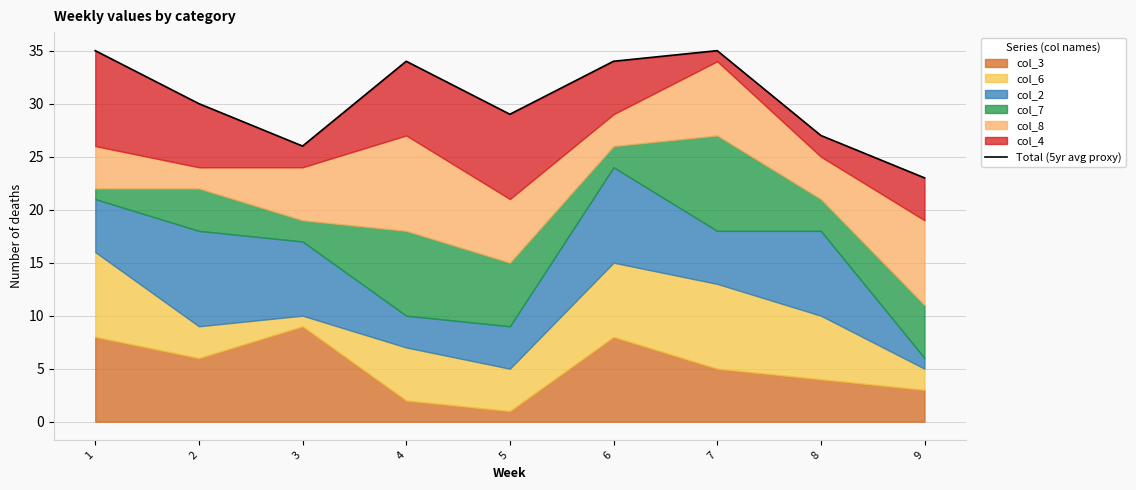

Which label corresponds to the smallest value in the chart?

9